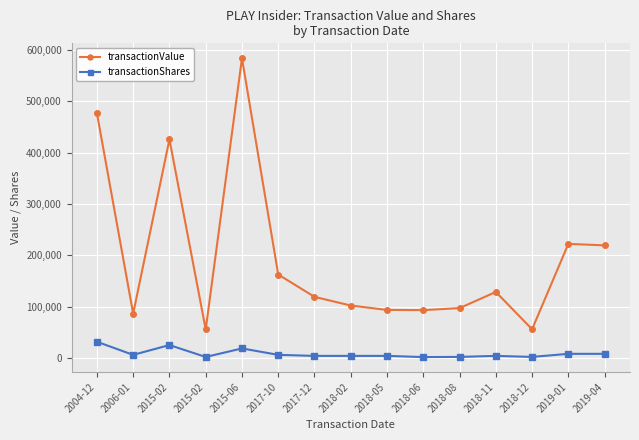

What is the value of the transactionShares point at the 10th from the left?

1670